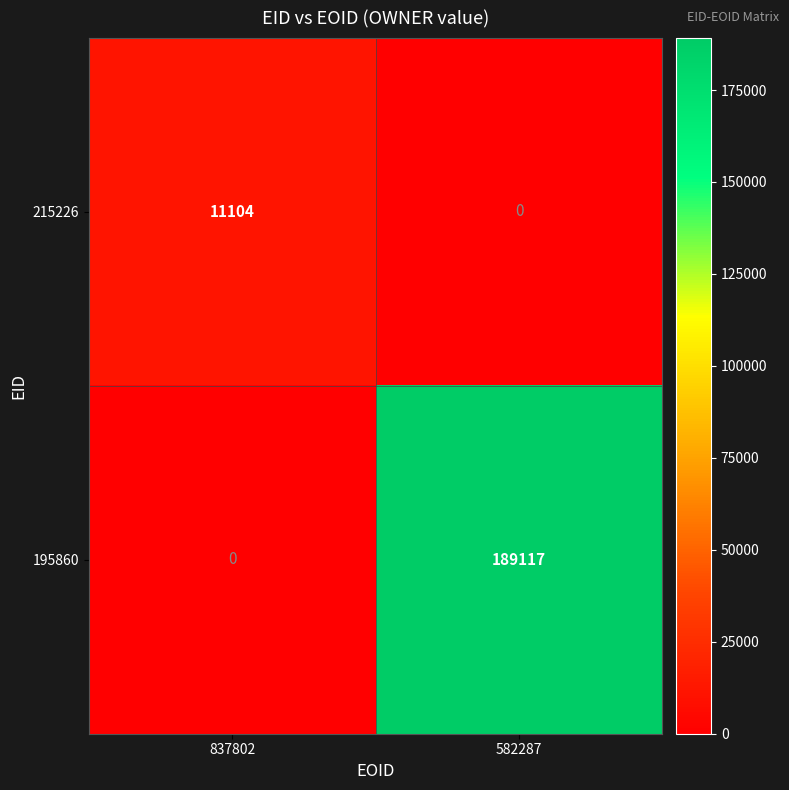

At which category is the sum across all series the highest?

582287